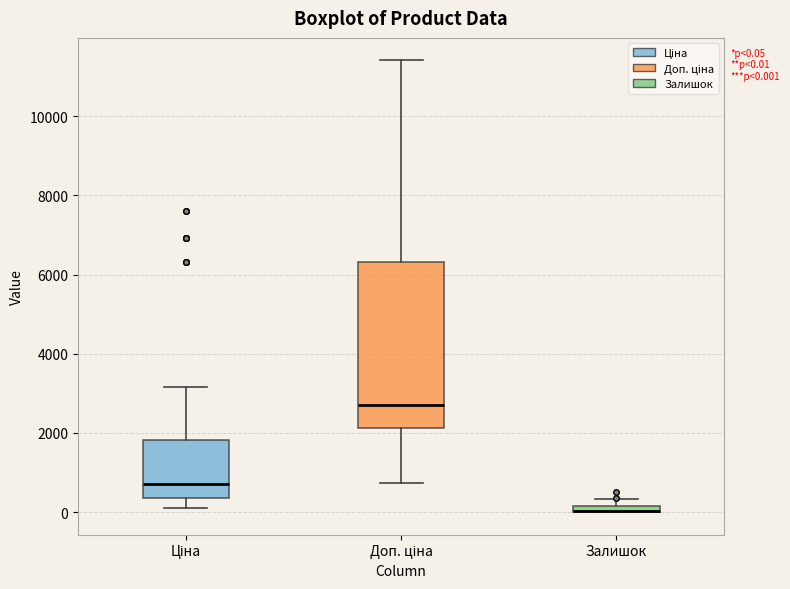

Which box is the tallest, from its lower edge to its upper edge?

Доп. ціна